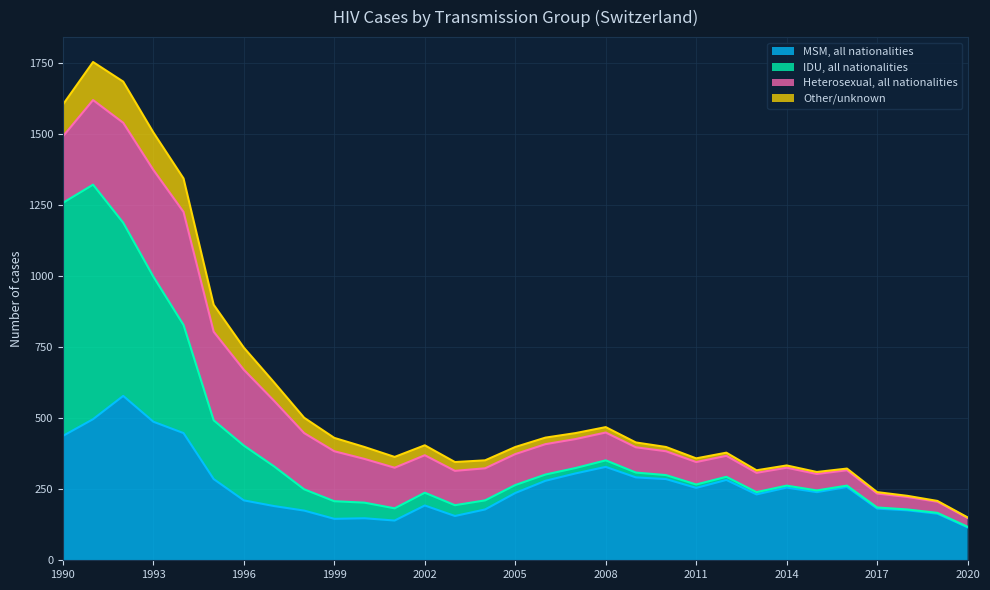

Reading left to right, list all the values displayed in this chart.

MSM, all nationalities: 438	497	579	488	448	286	211	191	175	146	148	140	193	156	179	237	280	306	329	292	286	255	283	232	256	240	258	182	176	164	116
IDU, all nationalities: 821	826	610	511	381	207	193	140	75	62	55	43	45	38	32	28	22	19	23	17	14	12	11	8	7	6	5	4	3	3	2
Heterosexual, all nationalities: 234	298	352	376	398	312	267	231	198	176	154	143	132	121	113	109	107	102	98	89	84	79	74	68	63	58	54	49	44	39	31
Other/unknown: 112	134	145	132	118	95	78	65	54	47	42	38	35	31	28	25	23	21	19	17	15	13	11	9	8	7	6	5	4	3	2